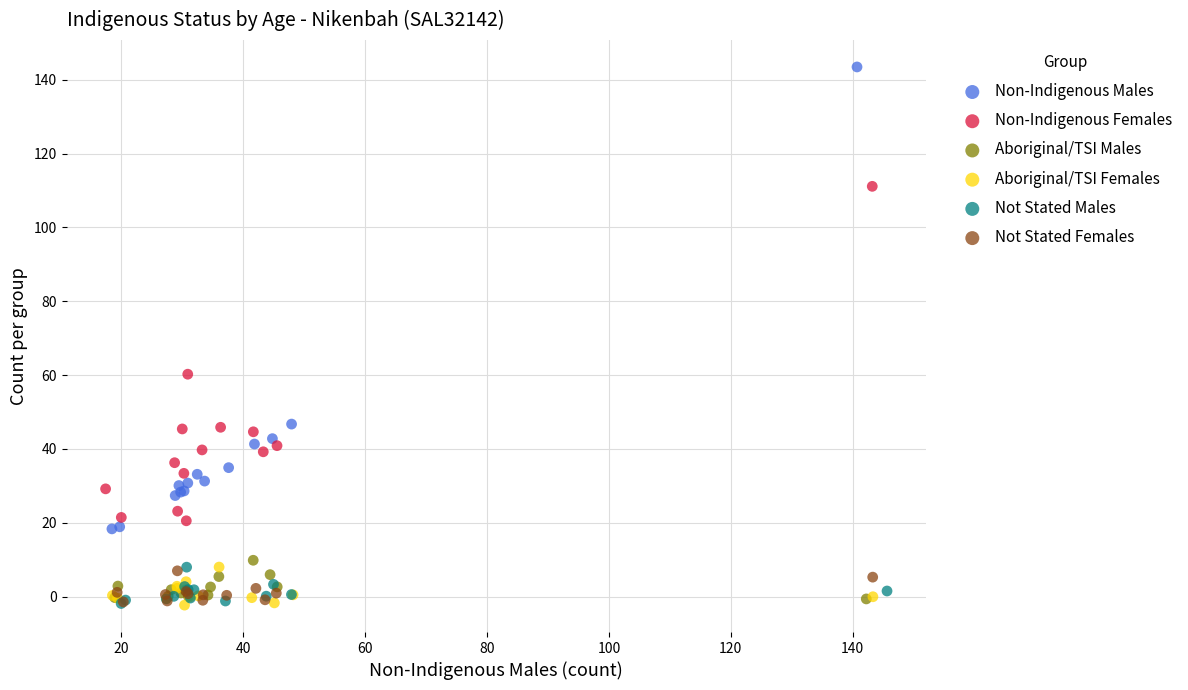

Which series contains the highest Y value?

Non-Indigenous Males